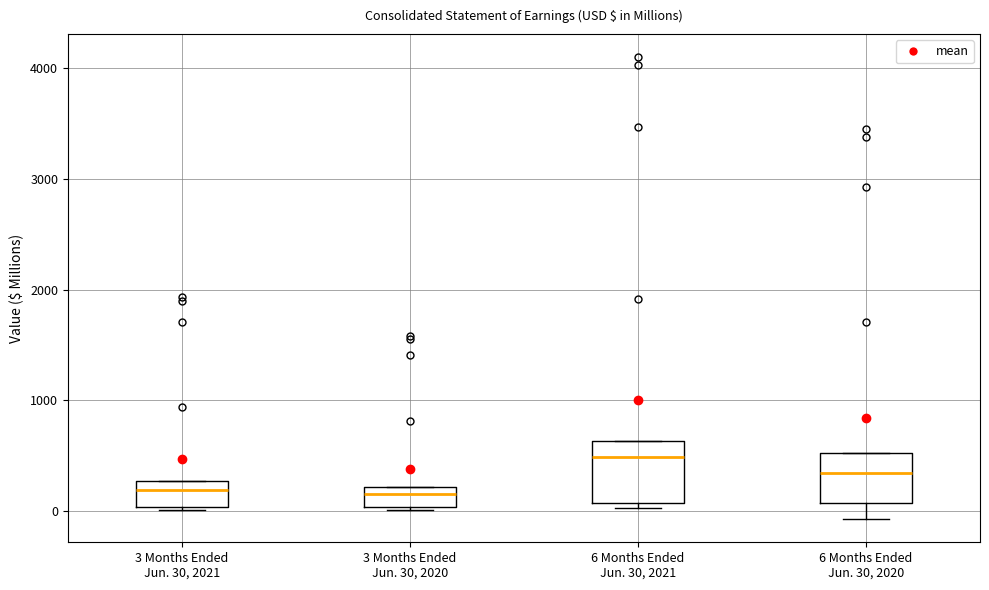

Where is the lower edge of the box for 6 Months Ended Jun. 30, 2020 on the y-axis? The values are not printed on the chart, so give them approximately, as read against the axis.

100